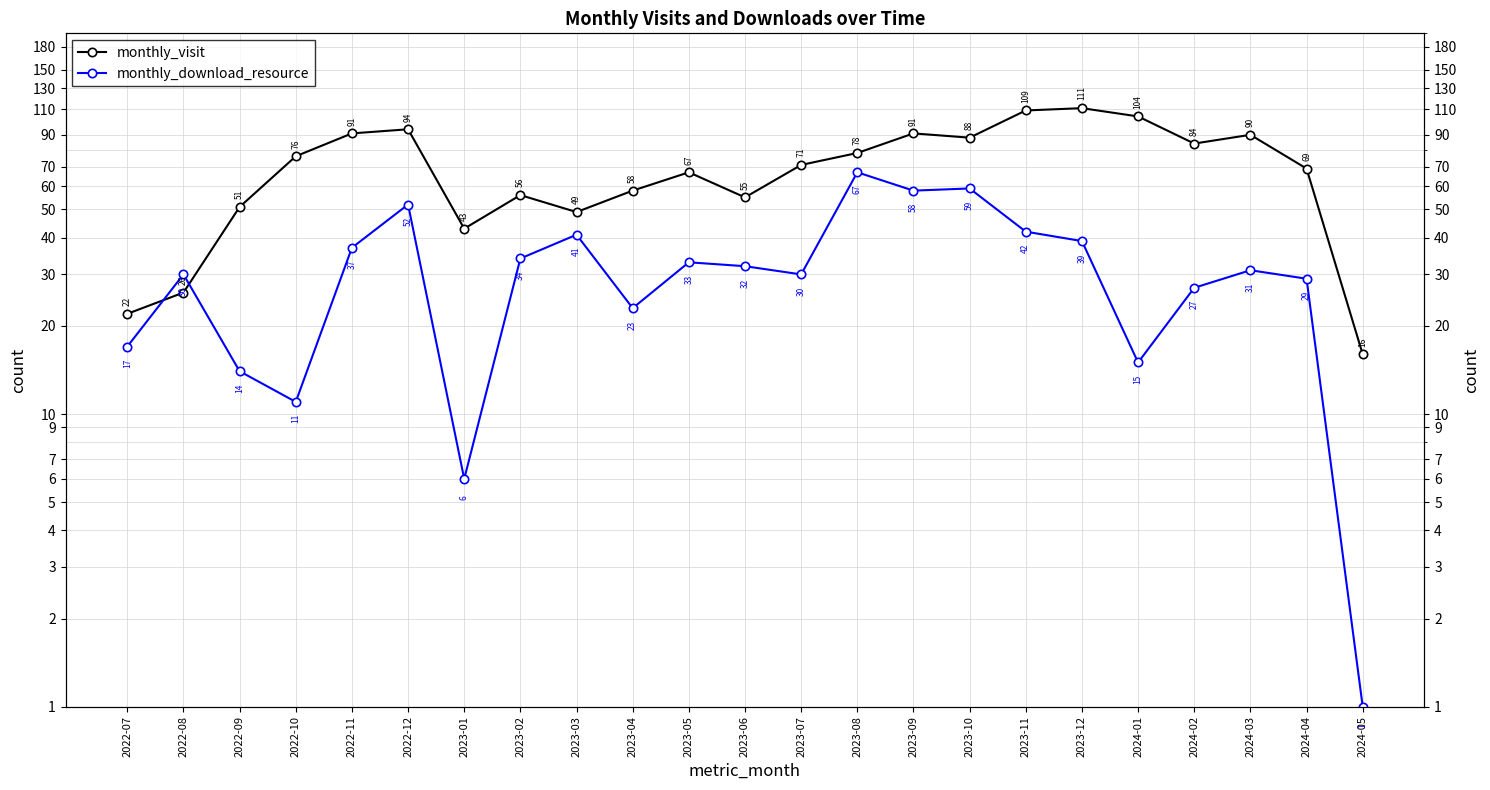

Rank the categories by monthly_download_resource value from lowest to highest.

2024-05, 2023-01, 2022-10, 2022-09, 2024-01, 2022-07, 2023-04, 2024-02, 2024-04, 2022-08, 2023-07, 2024-03, 2023-06, 2023-05, 2023-02, 2022-11, 2023-12, 2023-03, 2023-11, 2022-12, 2023-09, 2023-10, 2023-08